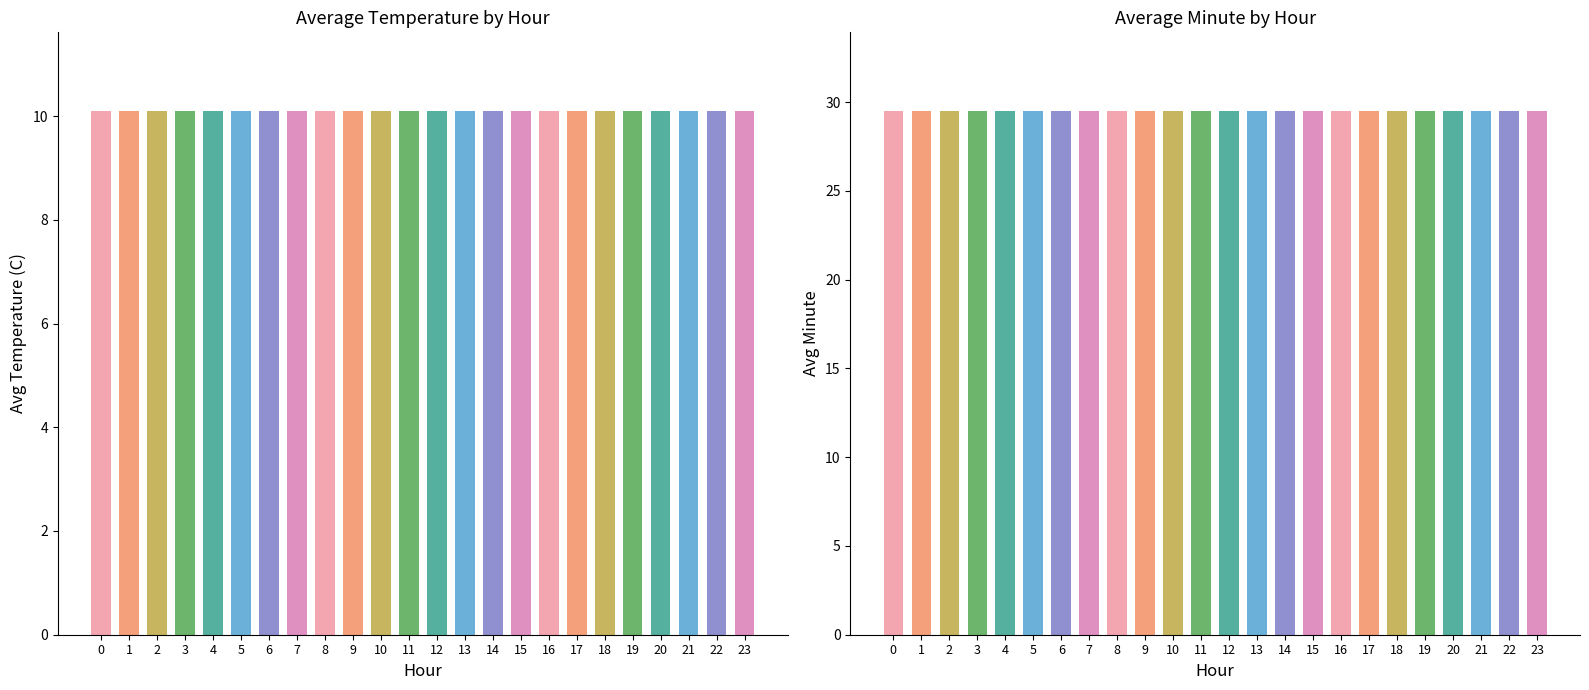

List the series in order of their overall mean, lowest first.

Avg Temperature (C), Avg Minute